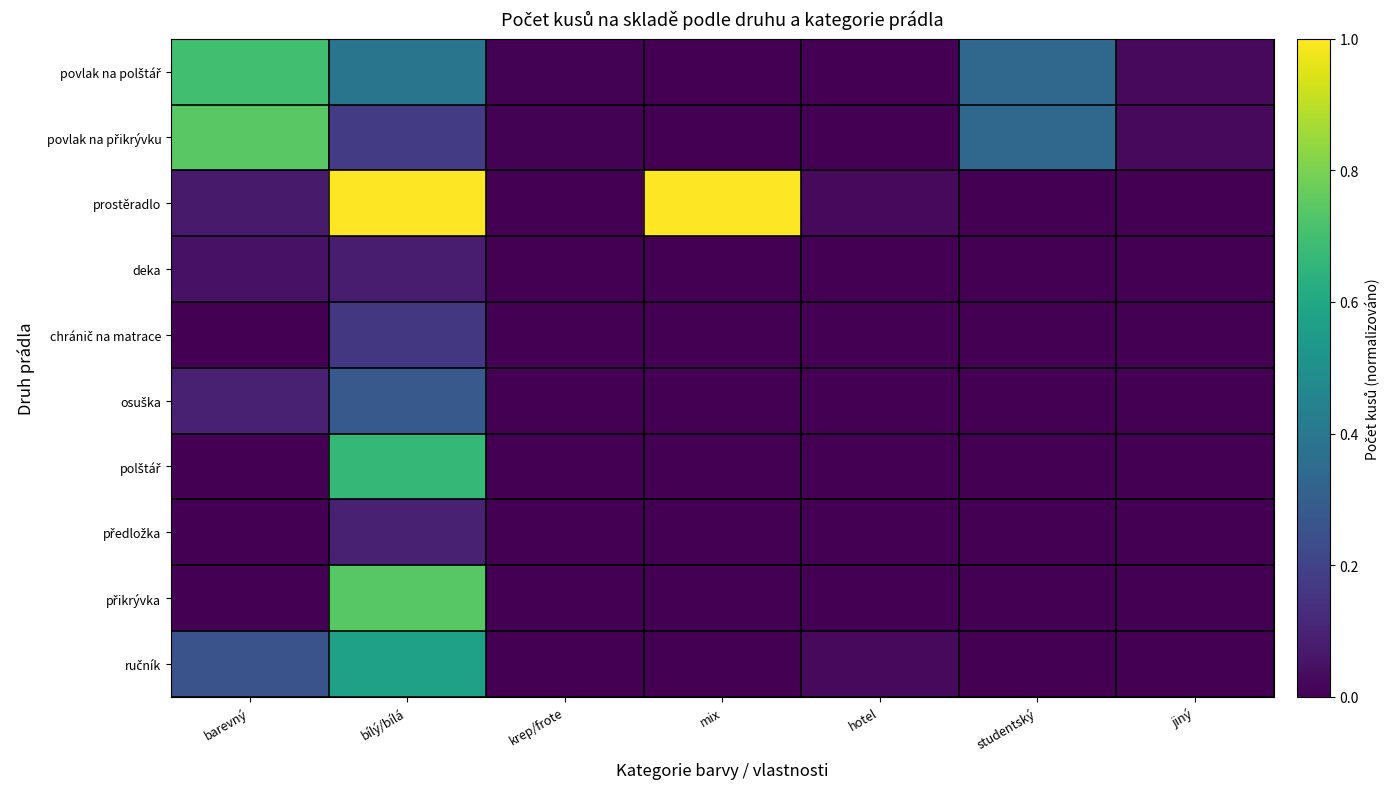

Which series changed the most between mix and hotel?

prostěradlo